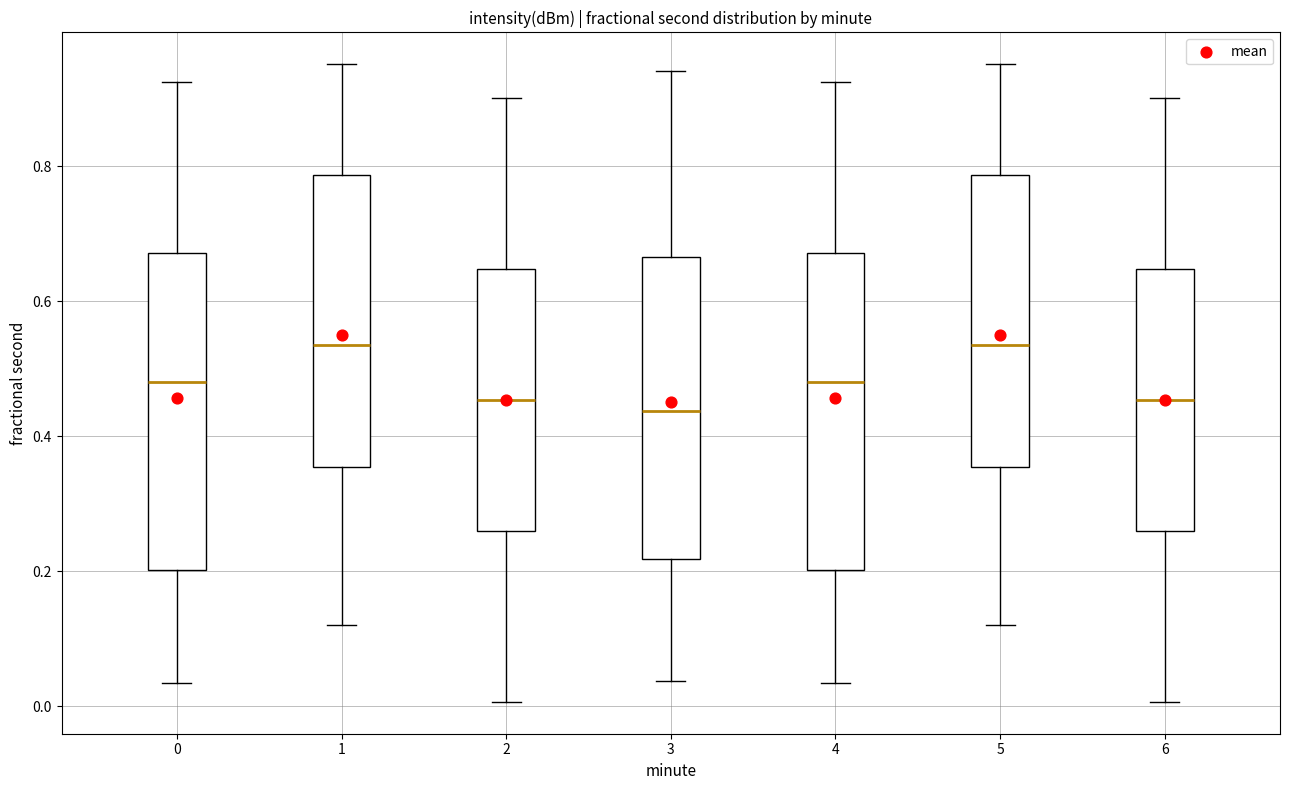

Where does the lower whisker of the box at x = 5 end on the y-axis? The values are not printed on the chart, so give them approximately, as read against the axis.

0.12